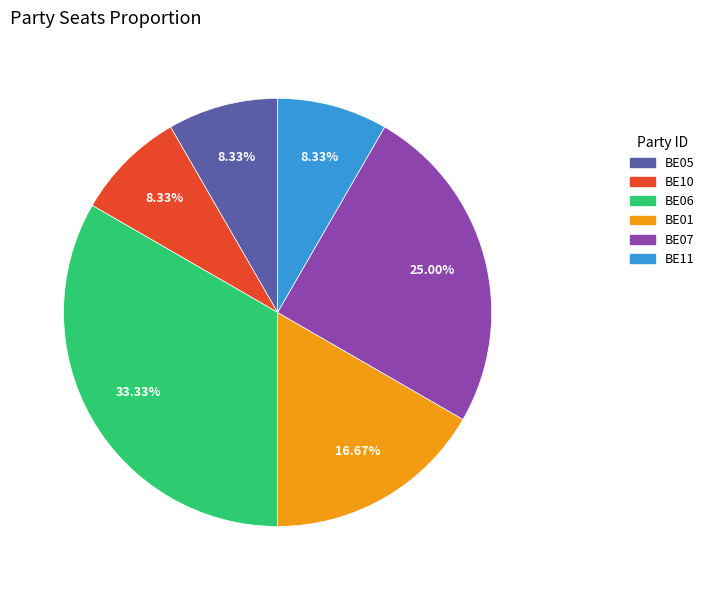

Is the sum of BE10 and BE07 greater than half?

No